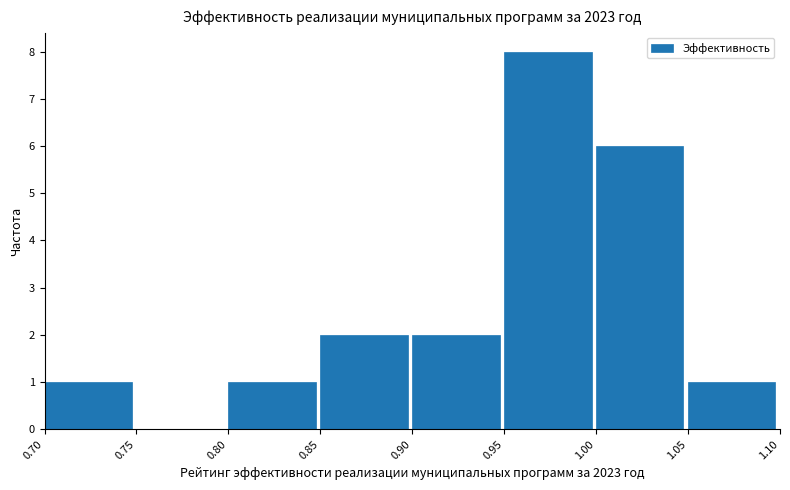

Over which range of the x-axis is the bar tallest?

0.95 to 1.00